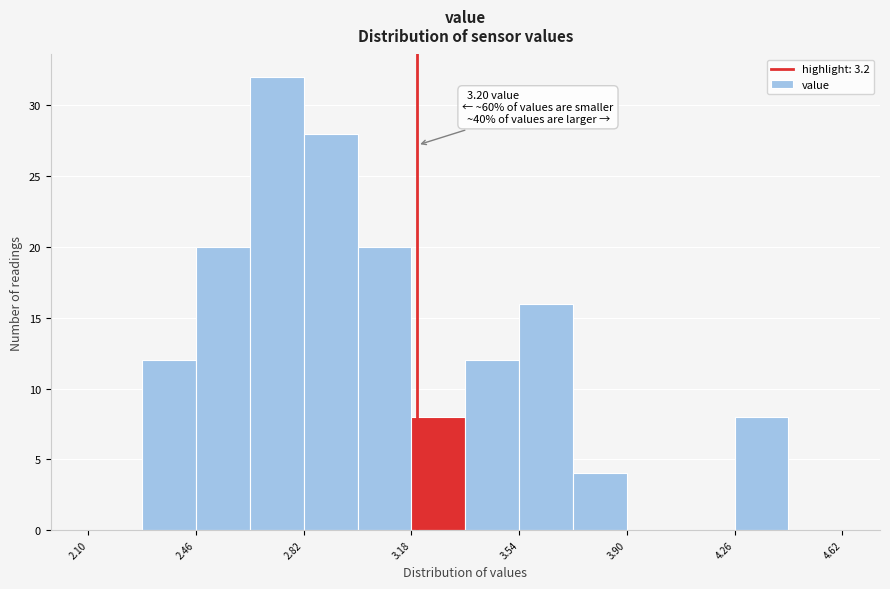

Read against the x-axis, roughly where is the centre of the tallest bar?

2.75